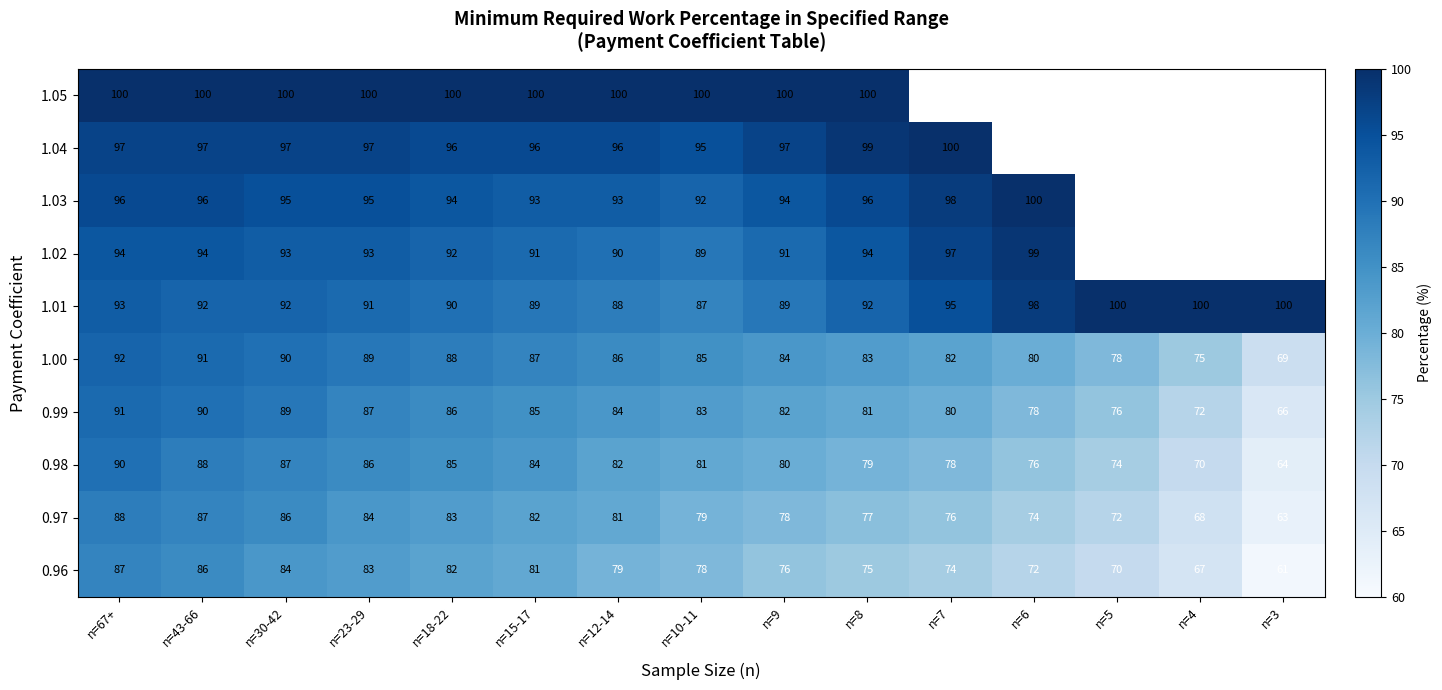

What is the approximate value of 0.98 at n=8, to the nearest 5?

80